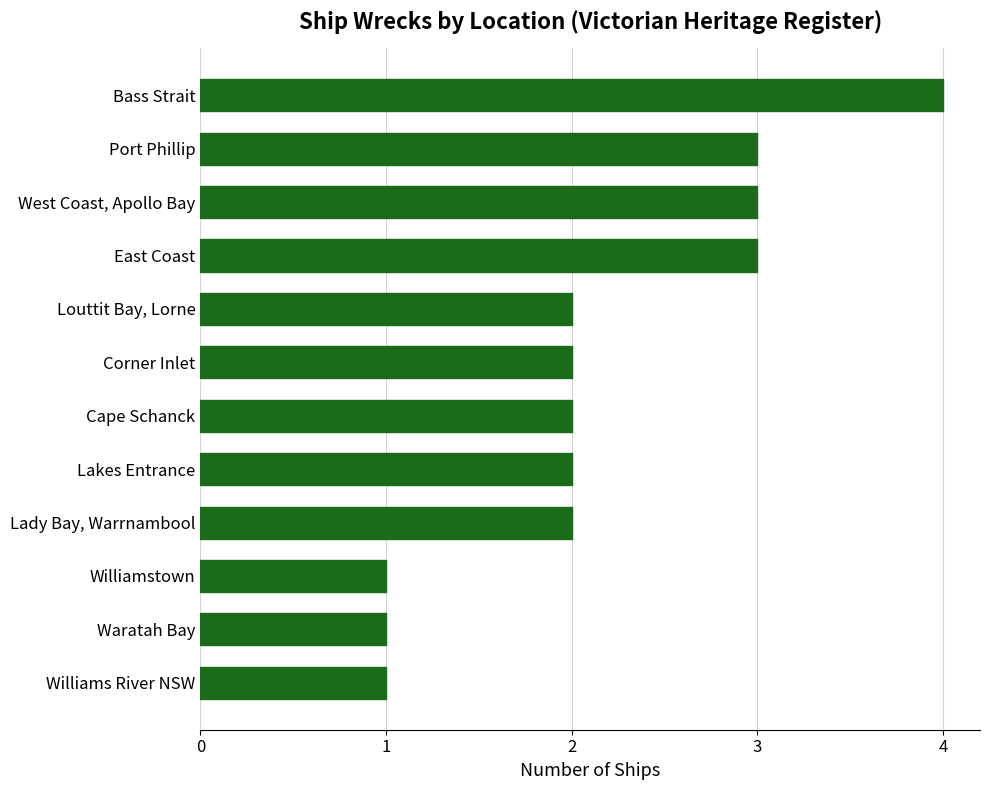

The chart shows a value of 2 at East Coast. True or false?

False